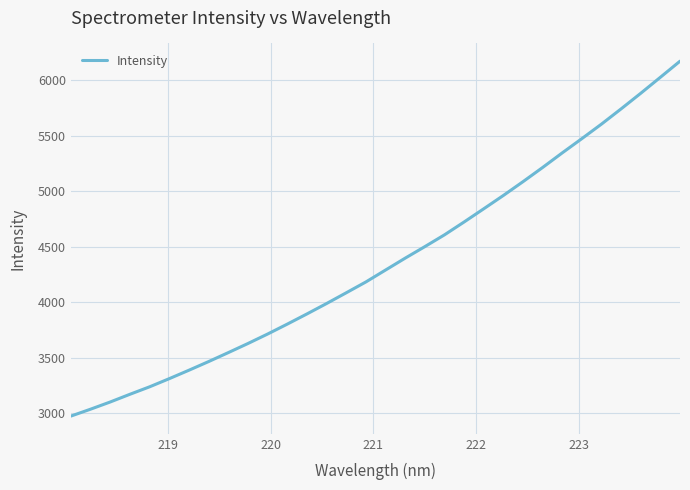

What is the difference between the maximum and minimum values?

3198.7